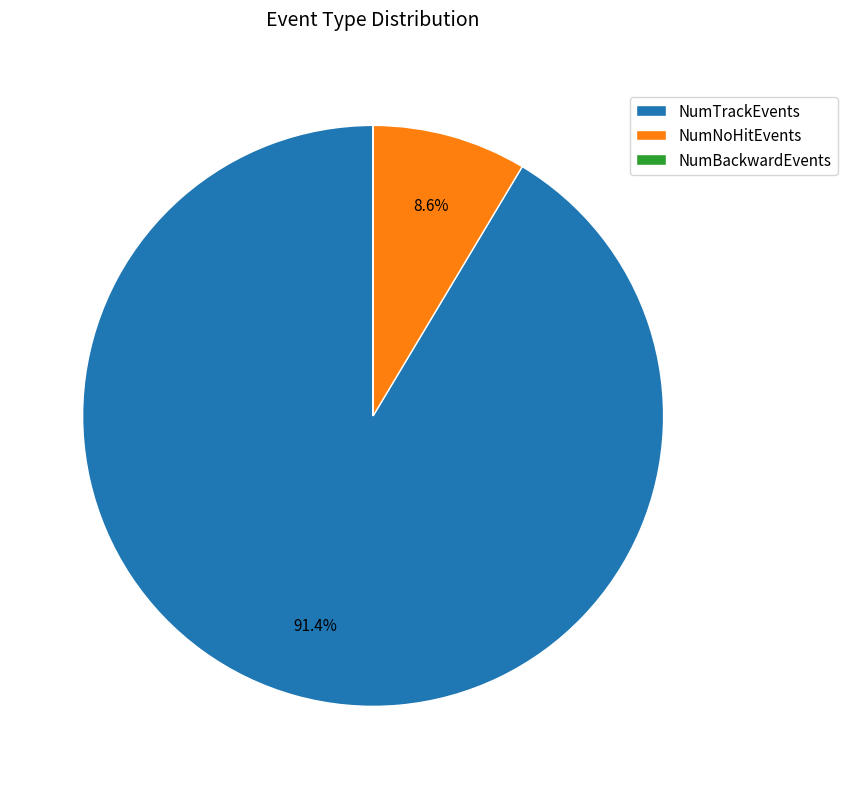

Which has a higher value, NumTrackEvents or NumNoHitEvents?

NumTrackEvents